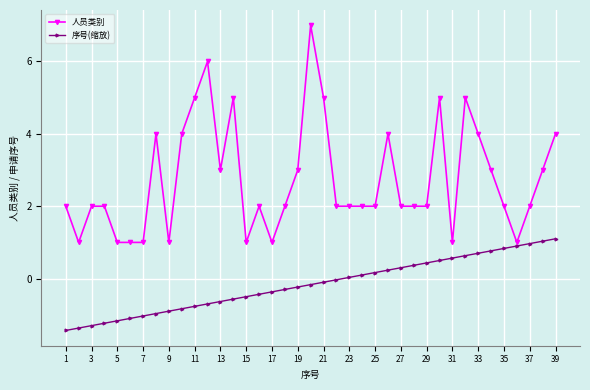

What is the highest value of the 序号(缩放) series?

1.1